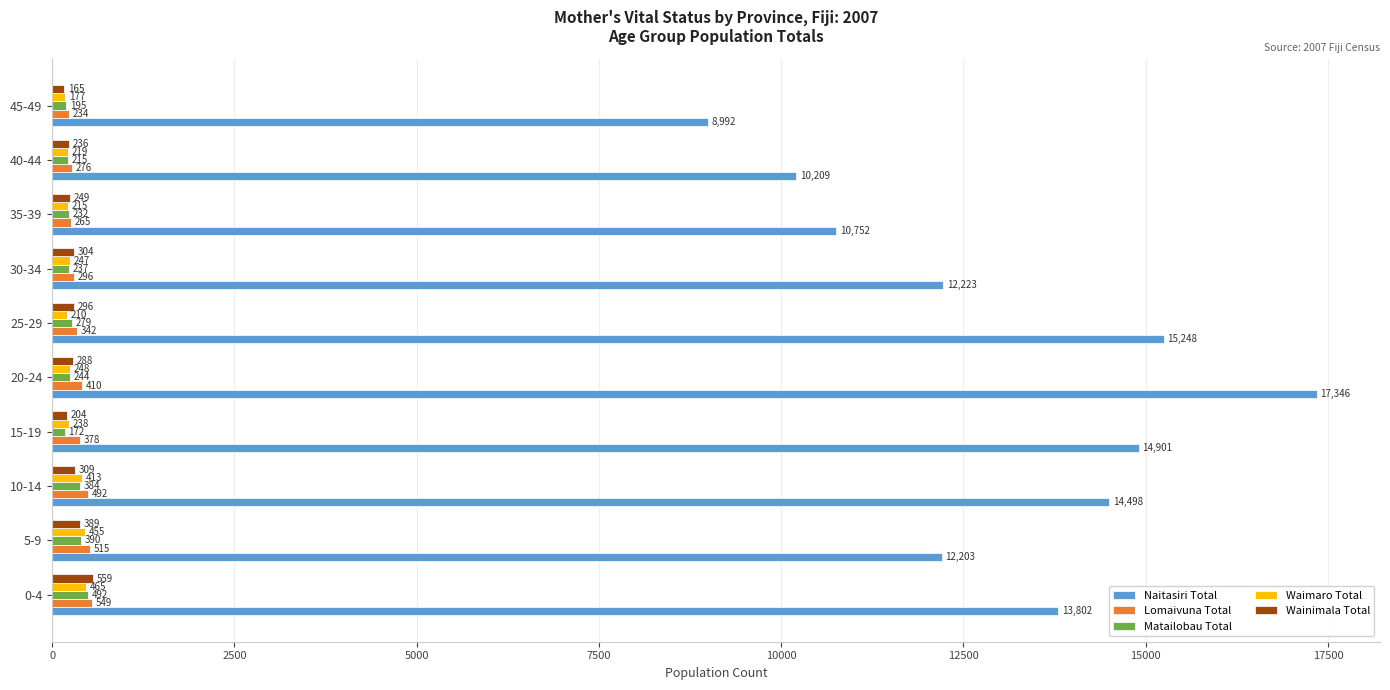

Which series has the widest spread of values?

Naitasiri Total